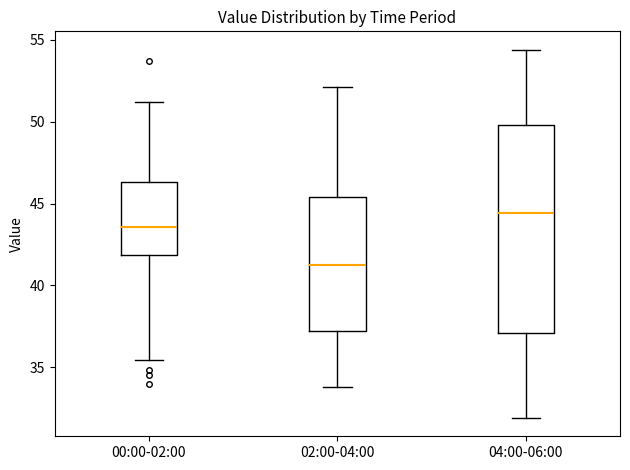

Where does the median line of the box for 02:00-04:00 sit on the y-axis? The values are not printed on the chart, so give them approximately, as read against the axis.

41.5